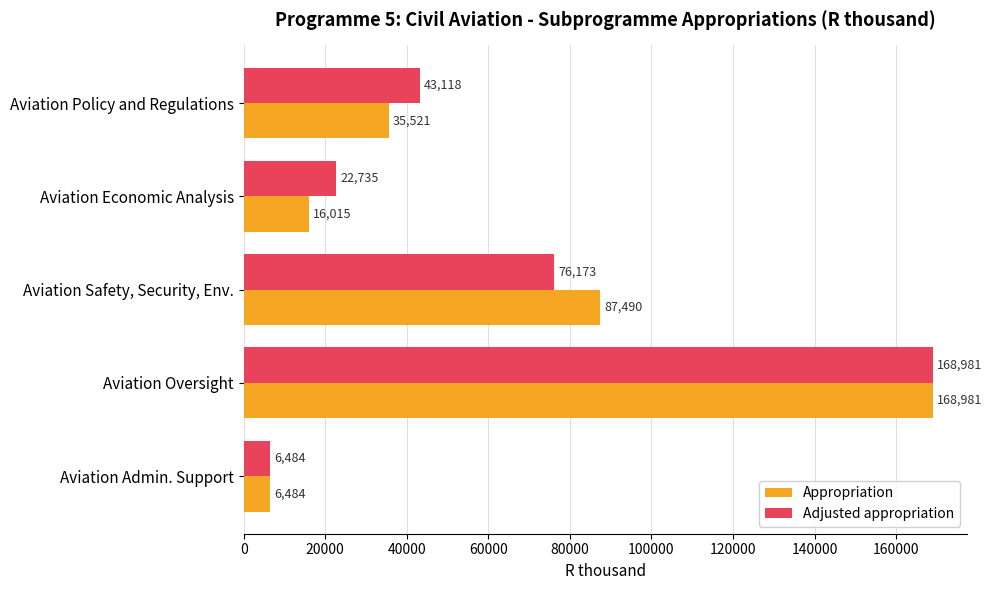

Rank the categories by Adjusted appropriation value from lowest to highest.

Aviation Admin. Support, Aviation Economic Analysis, Aviation Policy and Regulations, Aviation Safety, Security, Env., Aviation Oversight